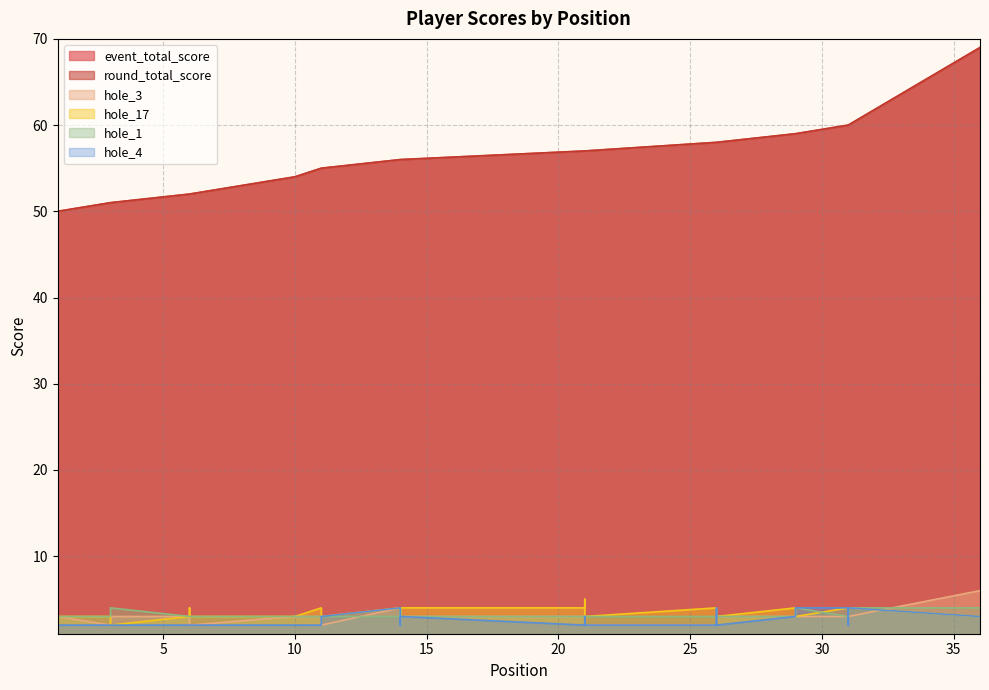

At which category does hole_1 reach its first local valley?

14